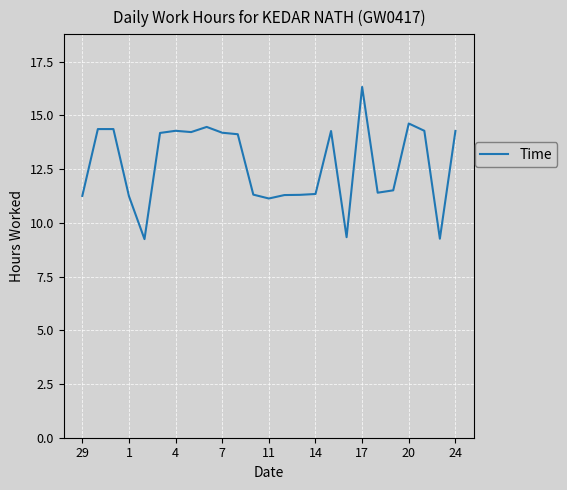

What is the difference between the maximum and minimum values?

7.1